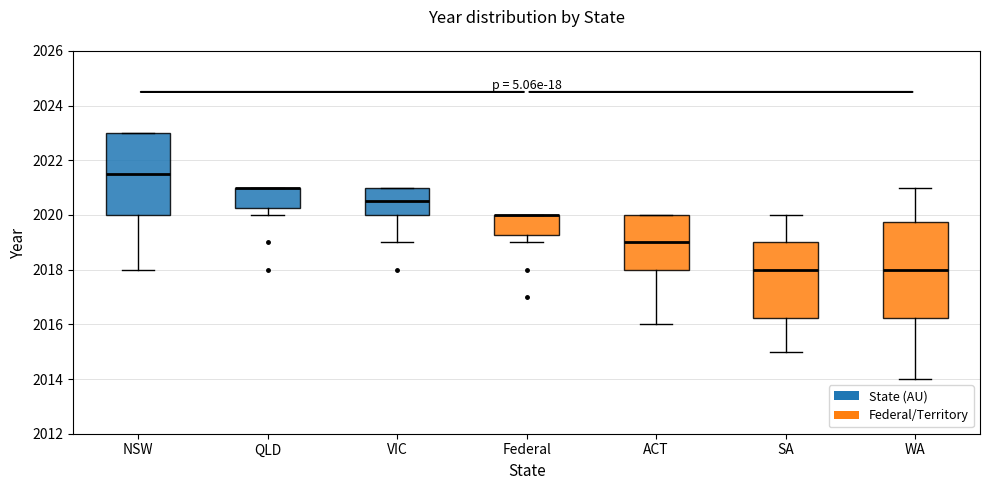

Reading left to right, transcribe this box plot: for each box, give where its median line is, the range the box spans, and where its two whiskers end, as read against the y-axis. The values are not printed on the chart, so give them approximately, as read against the axis.

NSW: median 2021.6, box 2020.0 to 2023.0, whiskers 2018.0 to 2023.0
QLD: median 2021.0 (drawn on the box's upper edge), box 2020.2 to 2021.0, whiskers 2020.0 to 2021.0
VIC: median 2020.6, box 2020.0 to 2021.0, whiskers 2019.0 to 2021.0
Federal: median 2020.0 (drawn on the box's upper edge), box 2019.2 to 2020.0, whiskers 2019.0 to 2020.0
ACT: median 2019.0, box 2018.0 to 2020.0, whiskers 2016.0 to 2020.0
SA: median 2018.0, box 2016.2 to 2019.0, whiskers 2015.0 to 2020.0
WA: median 2018.0, box 2016.2 to 2019.8, whiskers 2014.0 to 2021.0